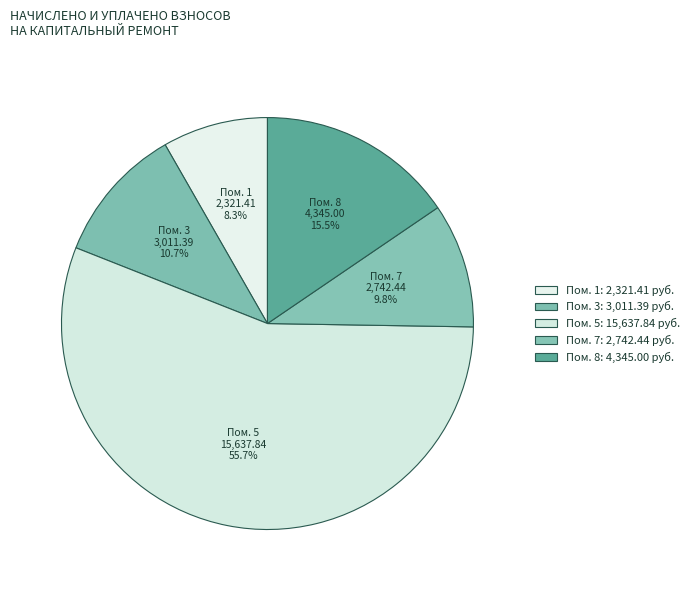

How many segments does this pie chart have?

5